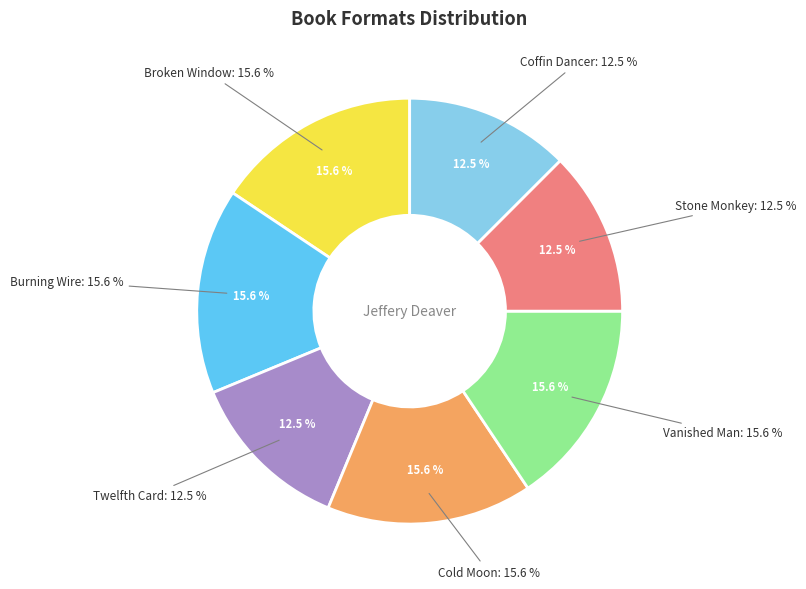

What is the largest slice in the pie chart?

Broken Window